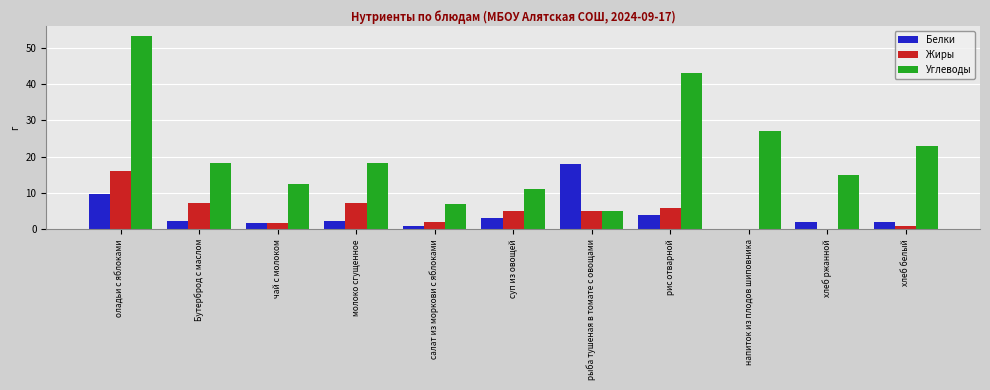

Which series changed the most between рис отварной and хлеб ржанной?

Углеводы